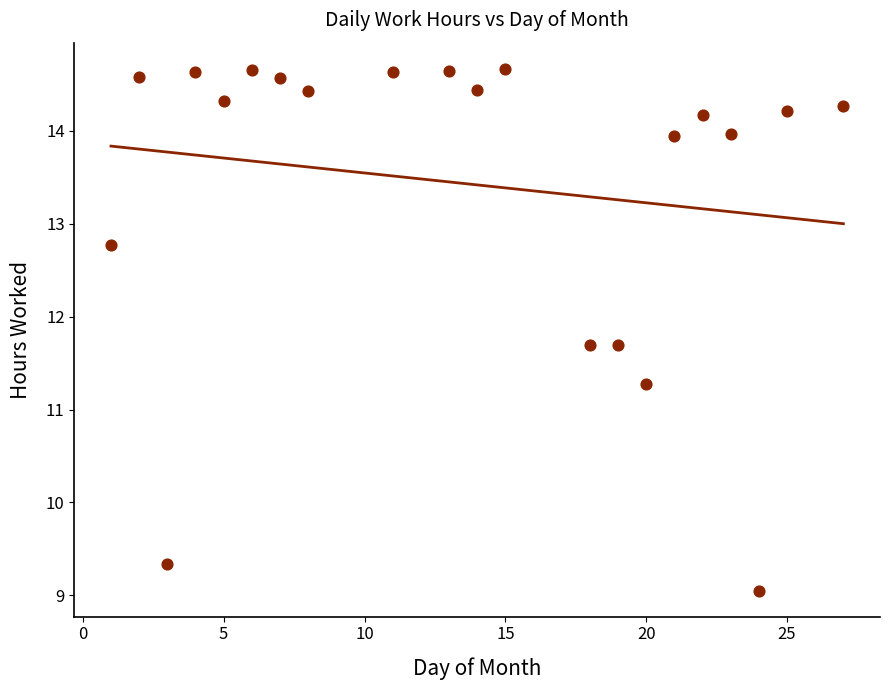

What is the range of Y values (max minus min)?

5.6